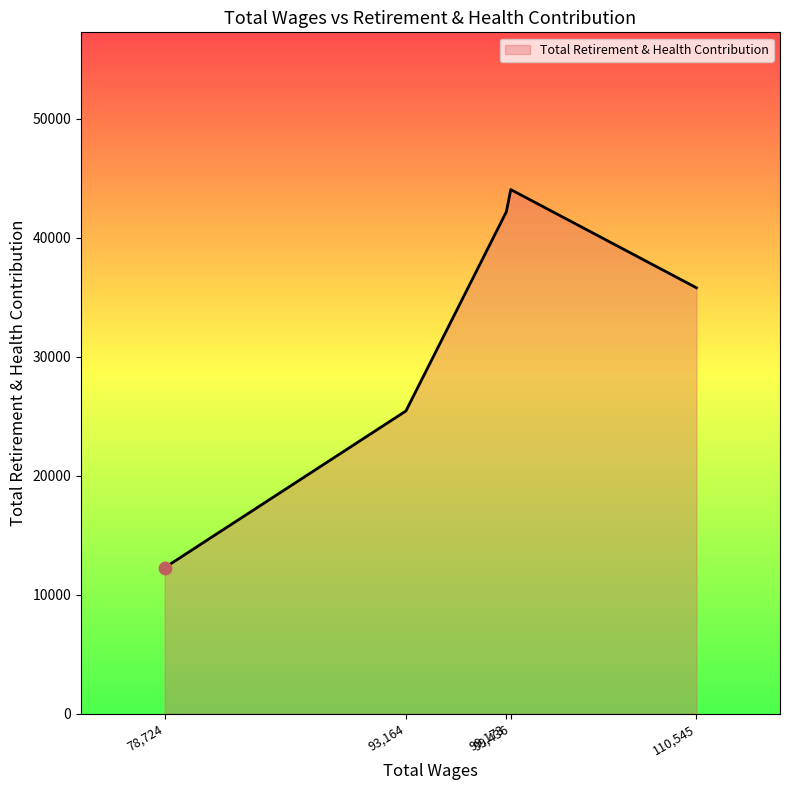

True or false: there are more than 0 points higher than both neighbors.

True